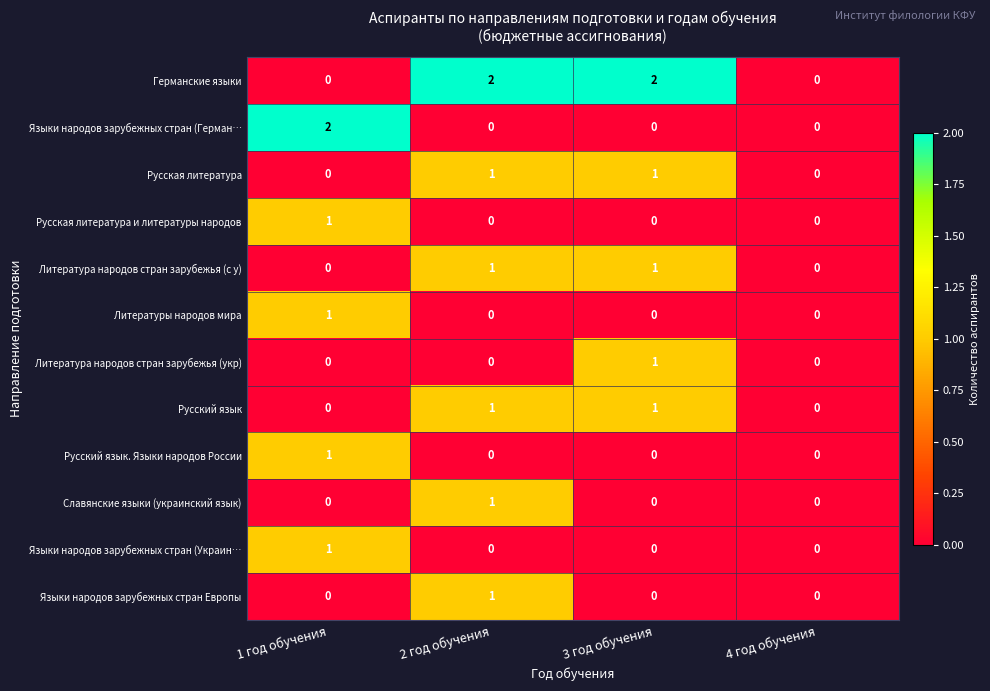

Is it true that Русская литература equals 1 at 3 год обучения?

True